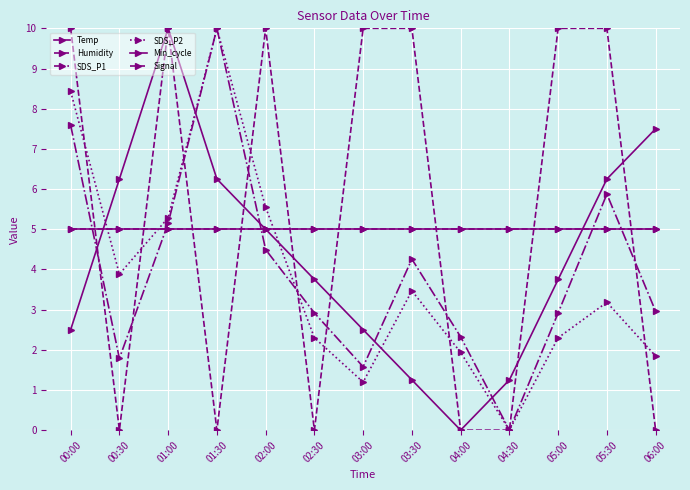

Is this an area chart (filled region under the line)?

No